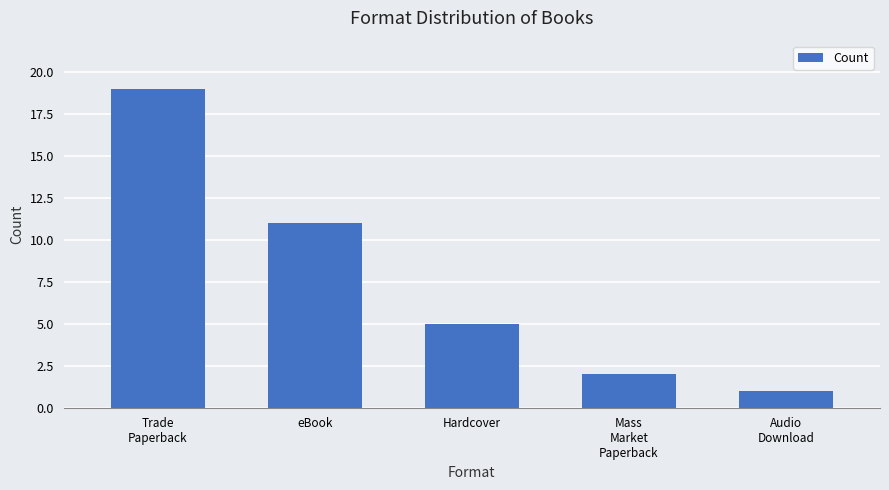

Rank the categories by value from lowest to highest.

Audio
Download, Mass
Market
Paperback, Hardcover, eBook, Trade
Paperback